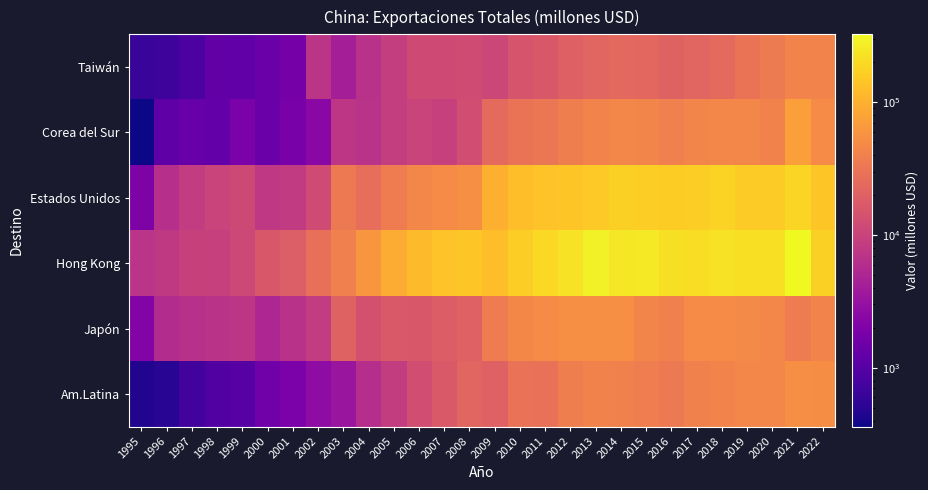

What is the smallest value displayed?

359.2